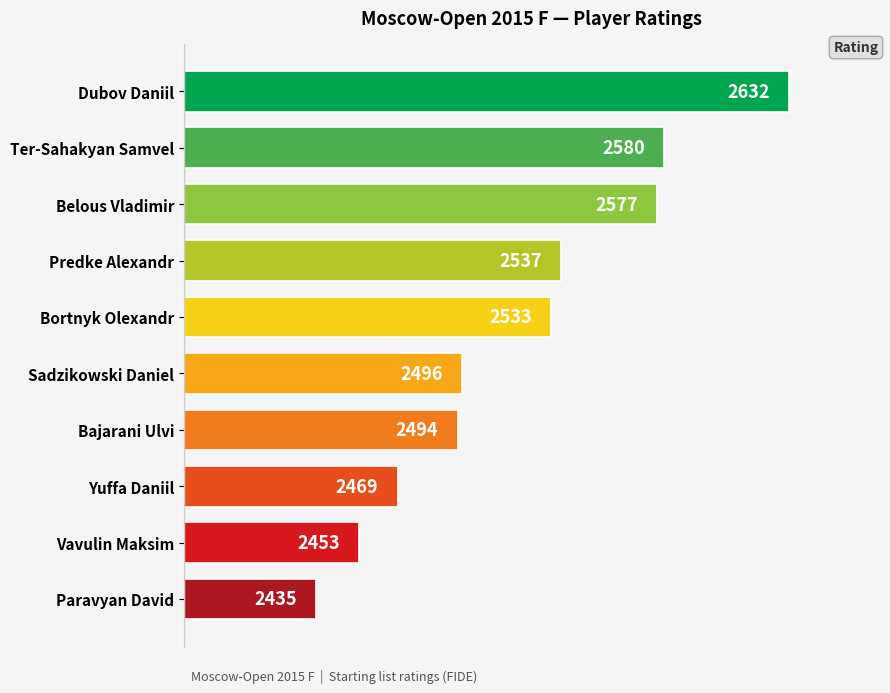

What is the label of the 5th bar from the top?

Bortnyk Olexandr